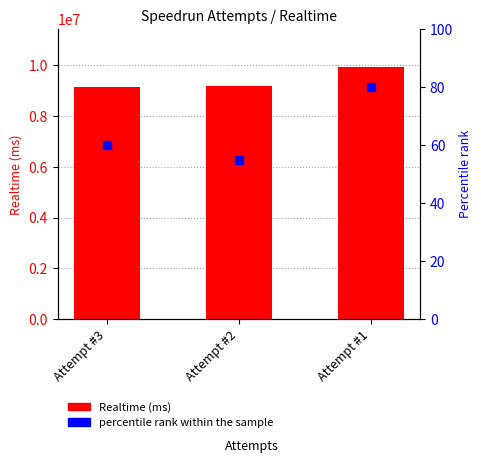

At how many categories does at least one series exceed 5793963?

3